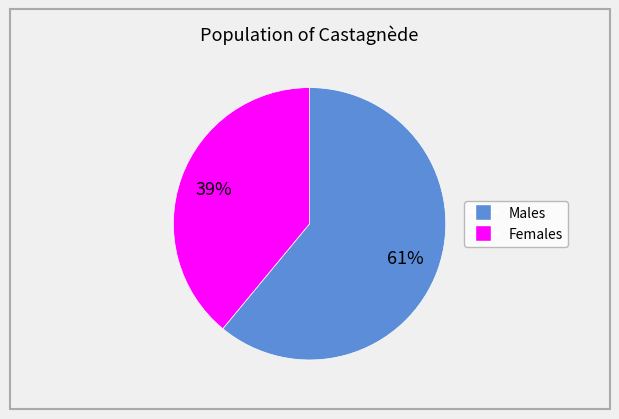

To the nearest percent, what is the difference between the largest and smallest slice percentages?

22%